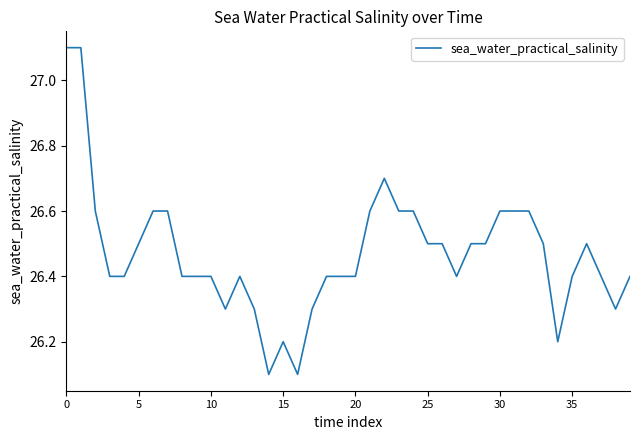

What is the difference between the maximum and minimum values?

1.0